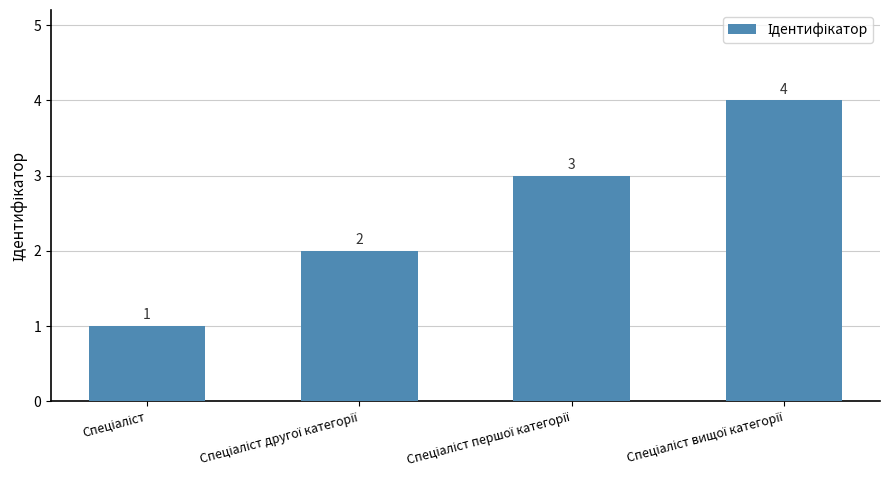

What is the value of the 3rd bar from the left?

3